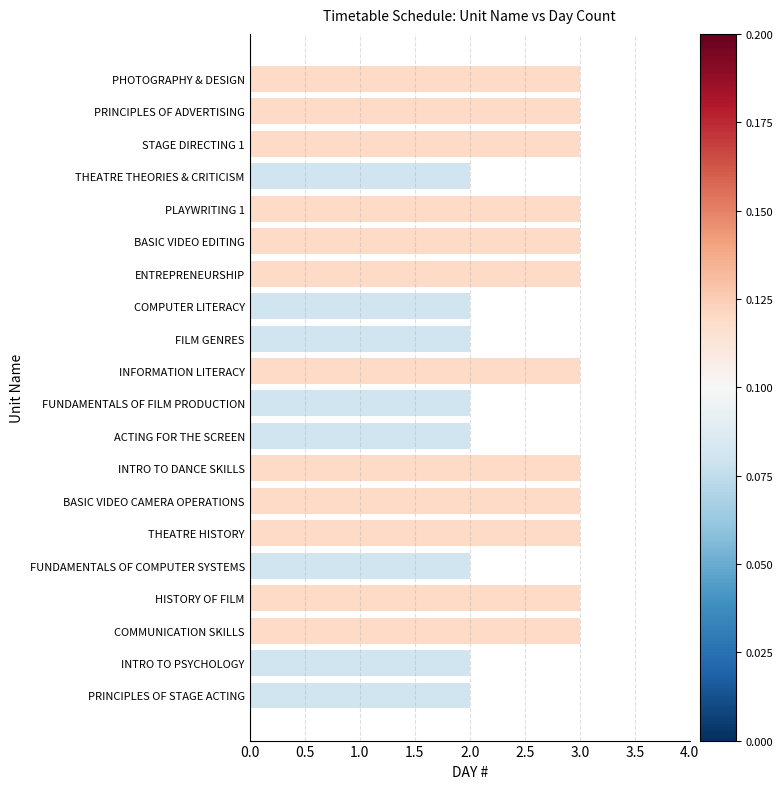

What is the average value?

3